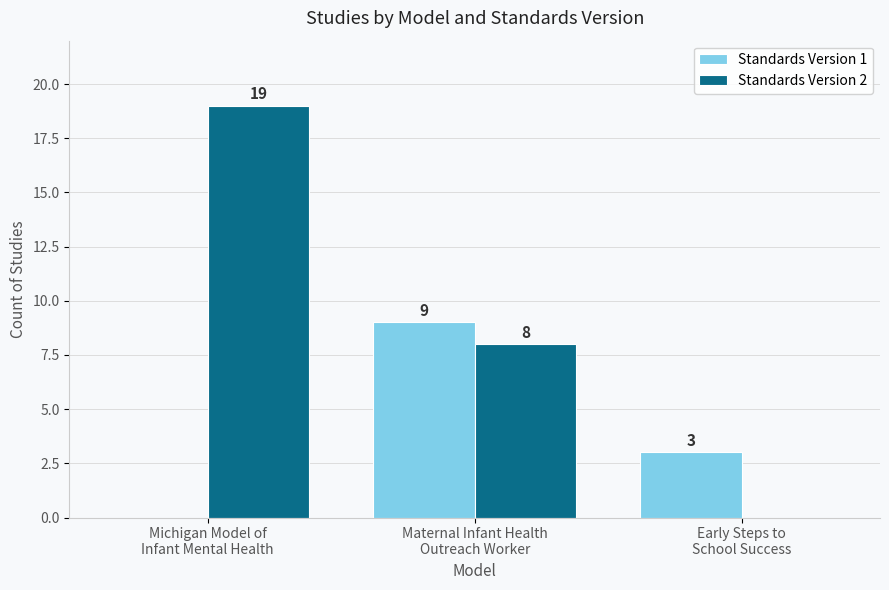

How many positive values does the Standards Version 2 series have?

2